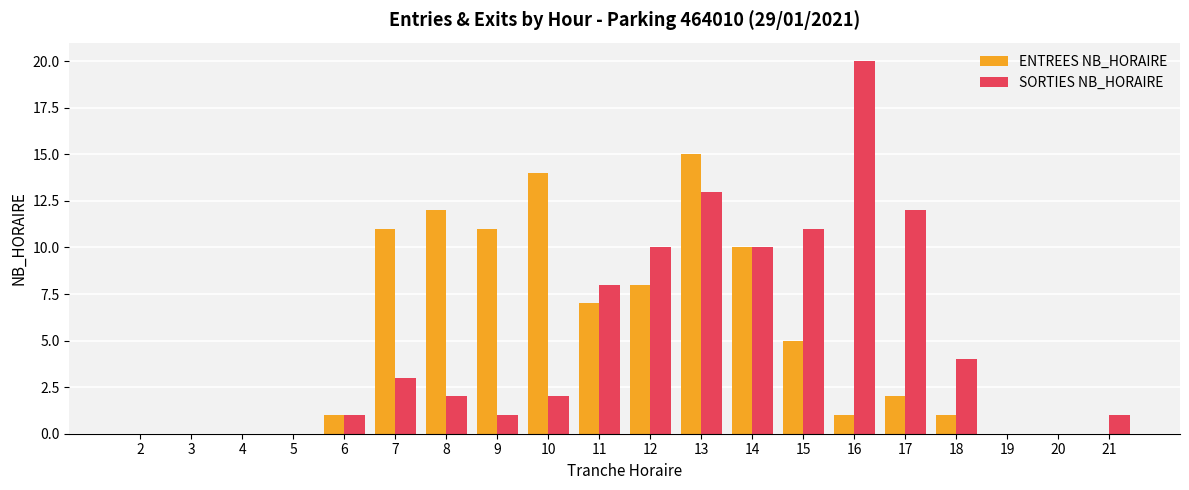

What is the sum of all ENTREES NB_HORAIRE values?

98